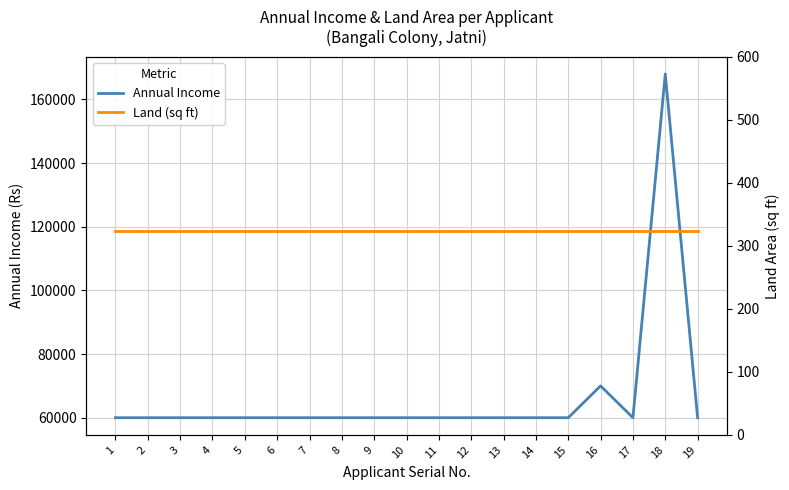

Which category has the highest value in the Land (sq ft) series?

1